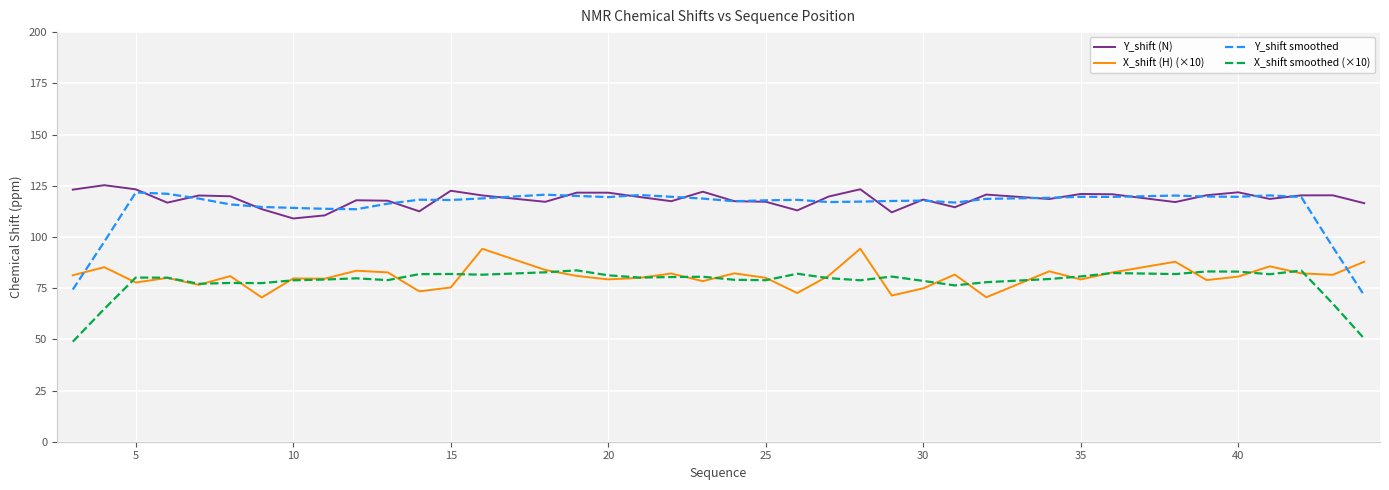

Which series has the widest spread of values?

Y_shift smoothed